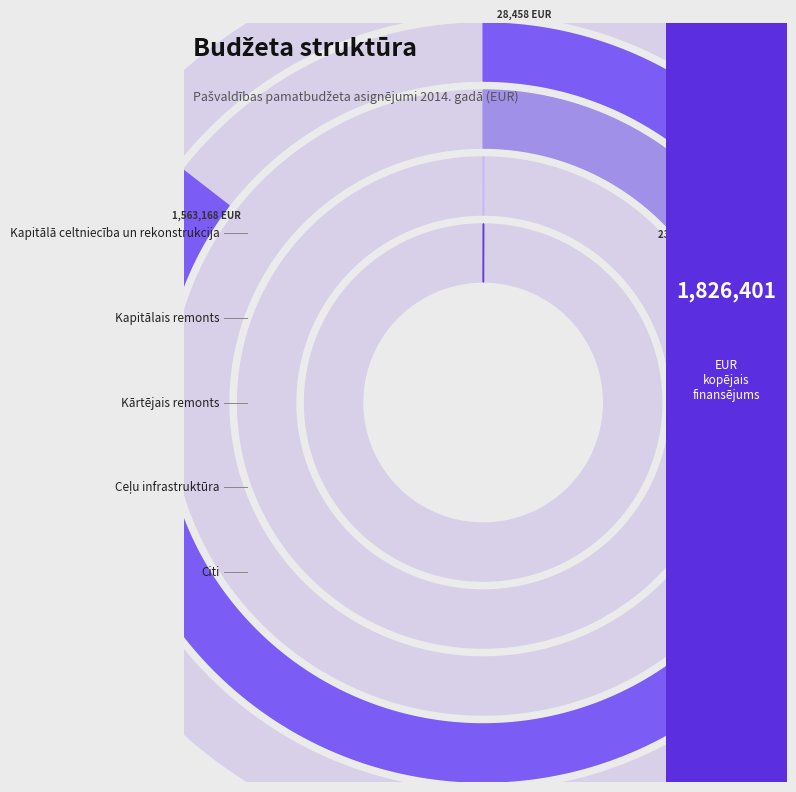

How many slices are in this pie chart?

5